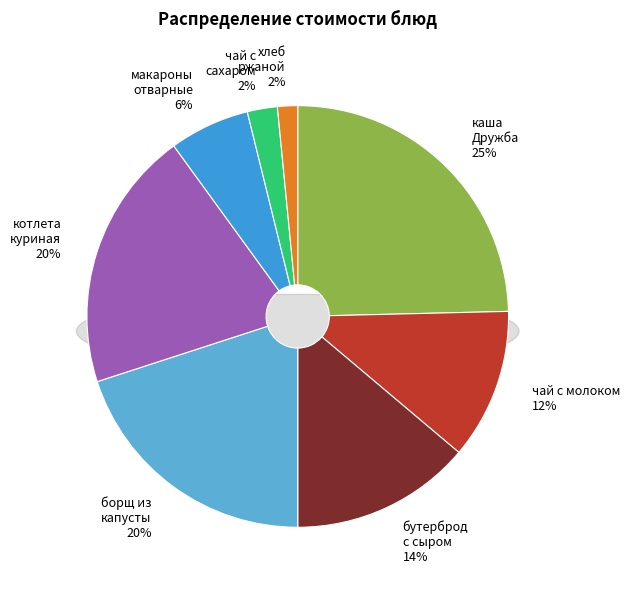

To the nearest percent, what is the difference between the largest and smallest slice percentages?

23%